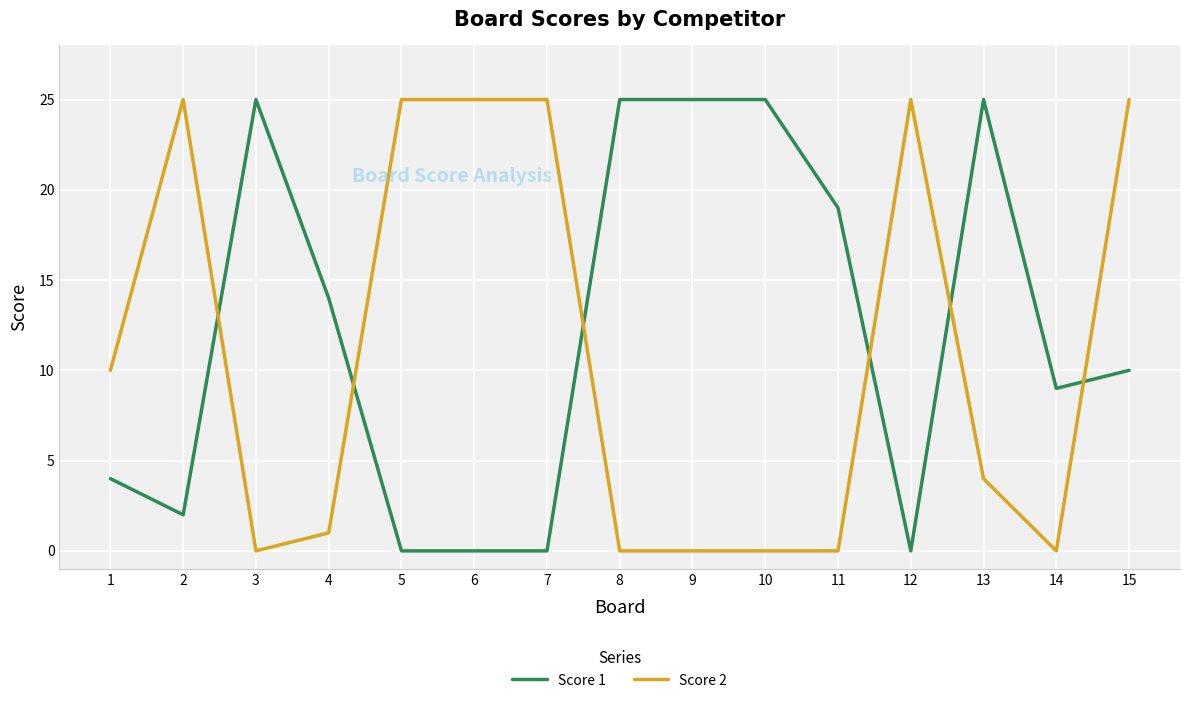

Does the chart display data point markers on the line(s)?

No